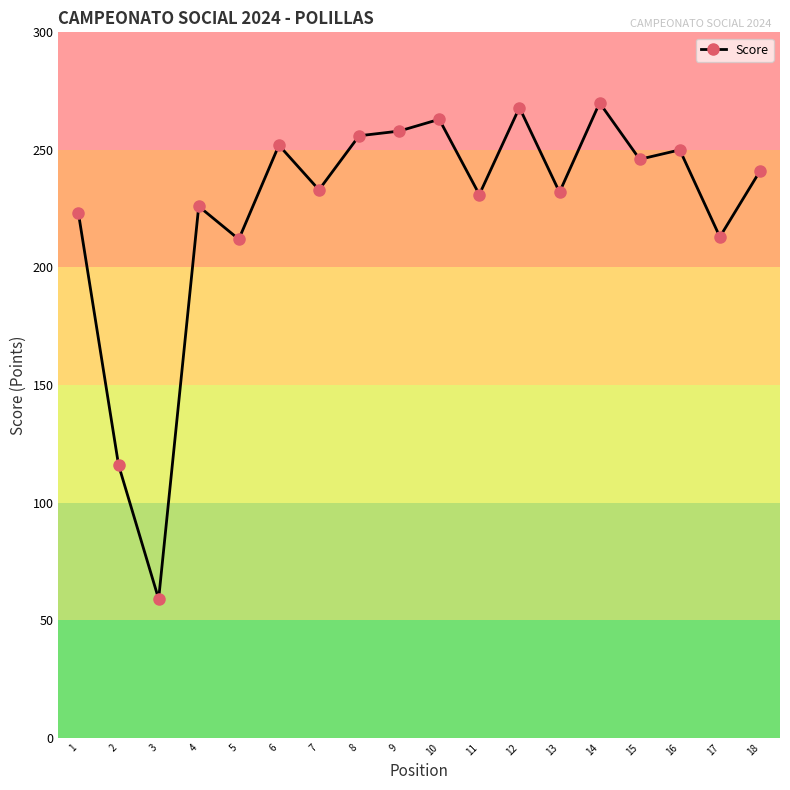

What is the smallest value displayed?

59